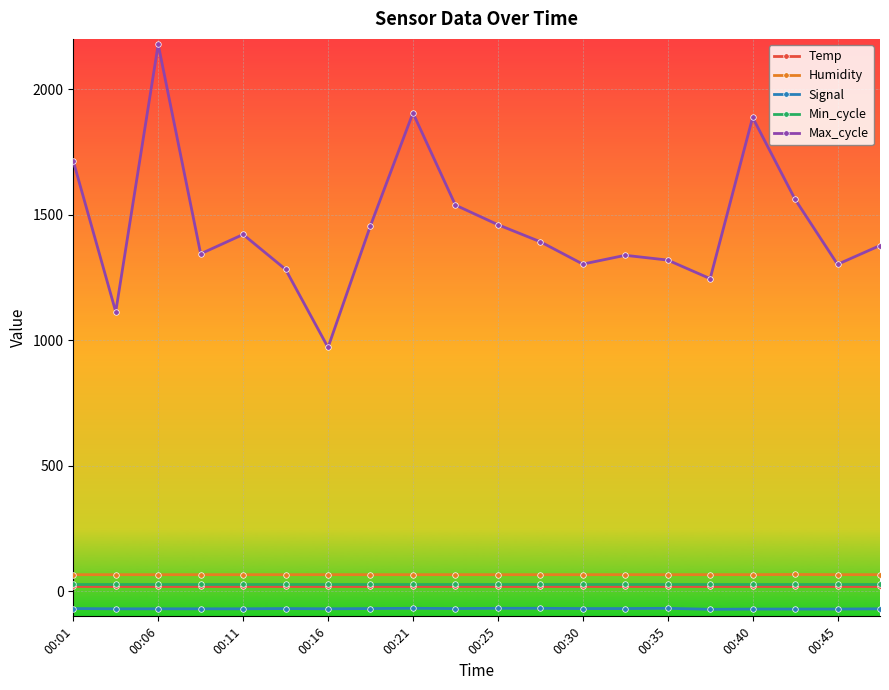

True or false: Humidity has more than 0 interior local peaks.

True